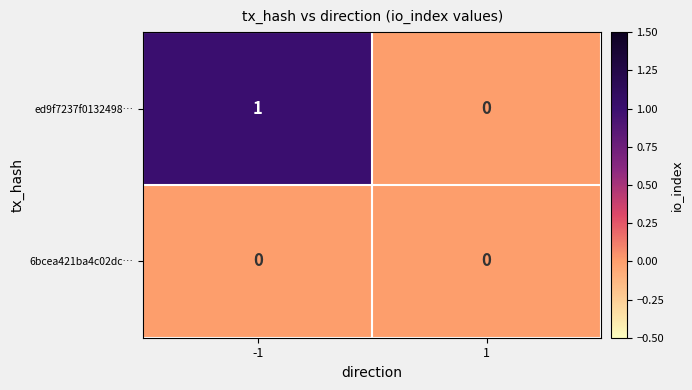

Reading left to right, what are all the values shown in this chart?

ed9f7237f0132498…: 1	0
6bcea421ba4c02dc…: 0	0